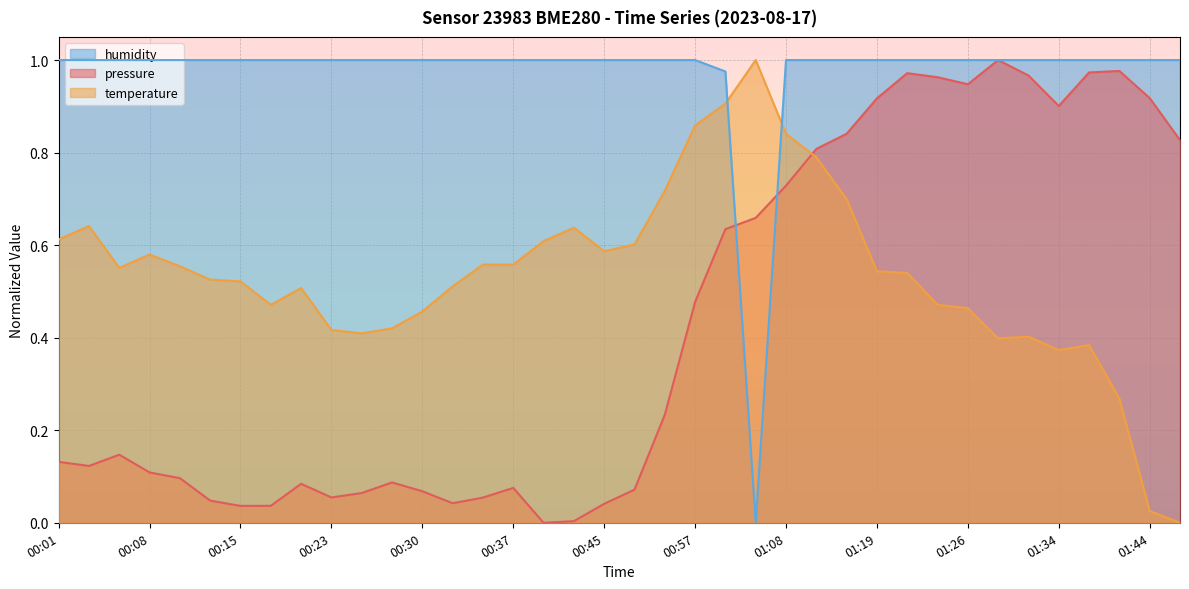

How many data points does each series have?

38